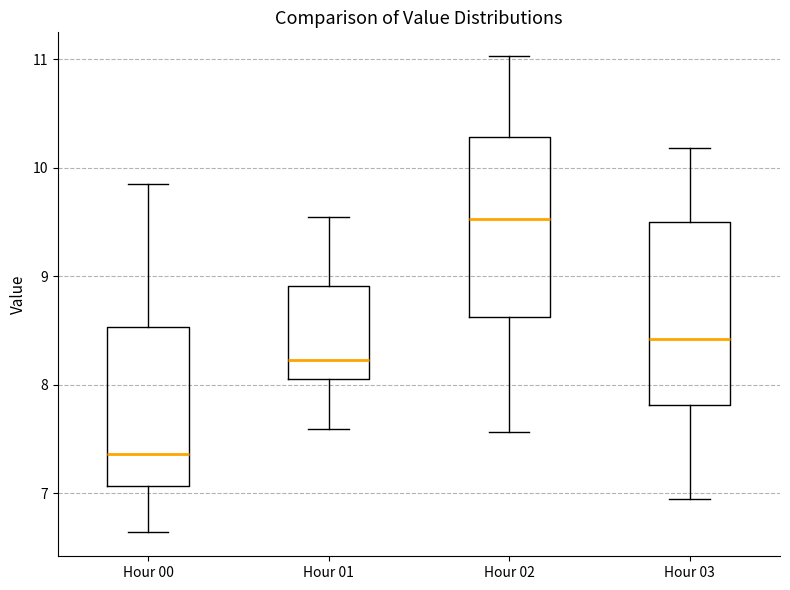

Reading left to right, transcribe this box plot: for each box, give where its median line is, the range the box spans, and where its two whiskers end, as read against the y-axis. The values are not printed on the chart, so give them approximately, as read against the axis.

Hour 00: median 7.4, box 7.1 to 8.5, whiskers 6.6 to 9.9
Hour 01: median 8.2, box 8.1 to 8.9, whiskers 7.6 to 9.6
Hour 02: median 9.5, box 8.6 to 10.3, whiskers 7.6 to 11.0
Hour 03: median 8.4, box 7.8 to 9.5, whiskers 7.0 to 10.2